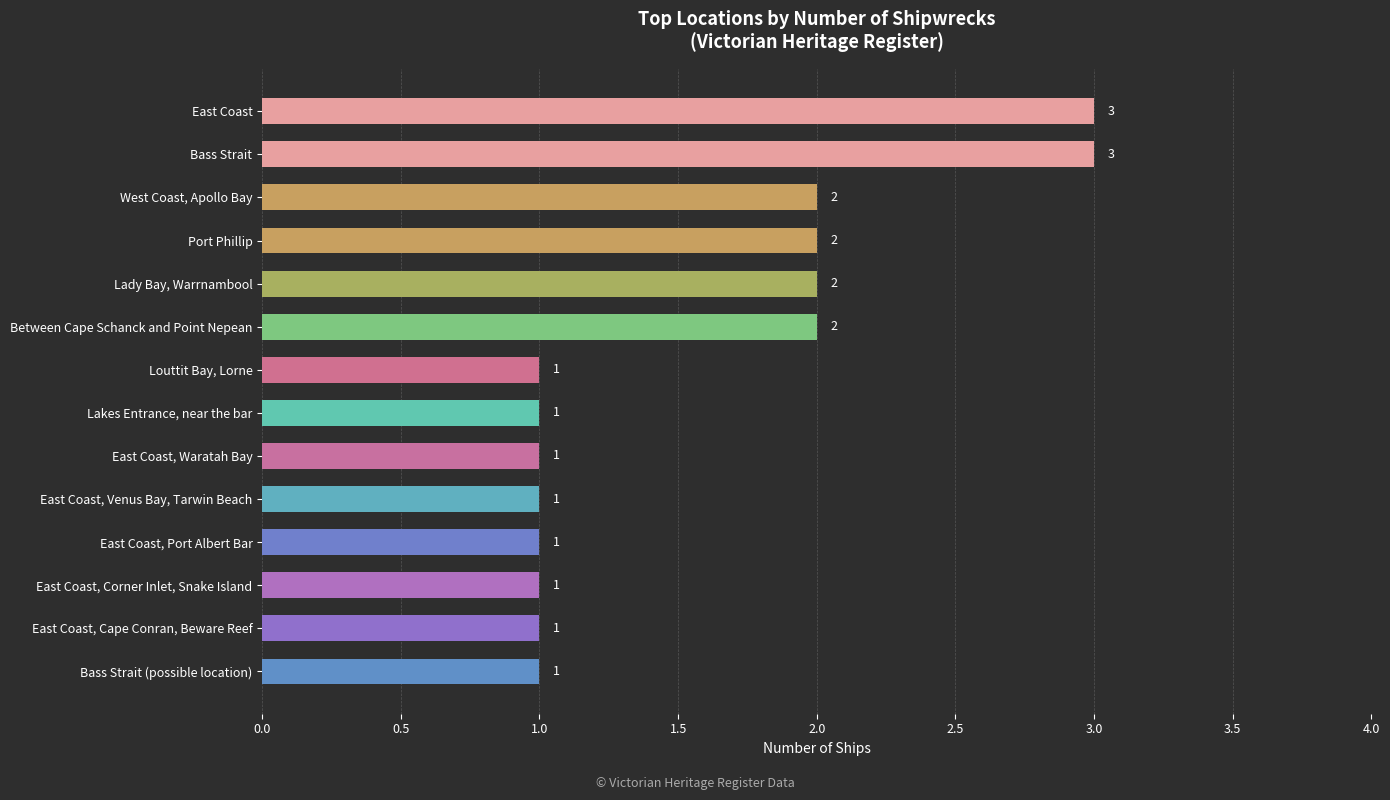

Between East Coast, Port Albert Bar and East Coast, which is larger?

East Coast